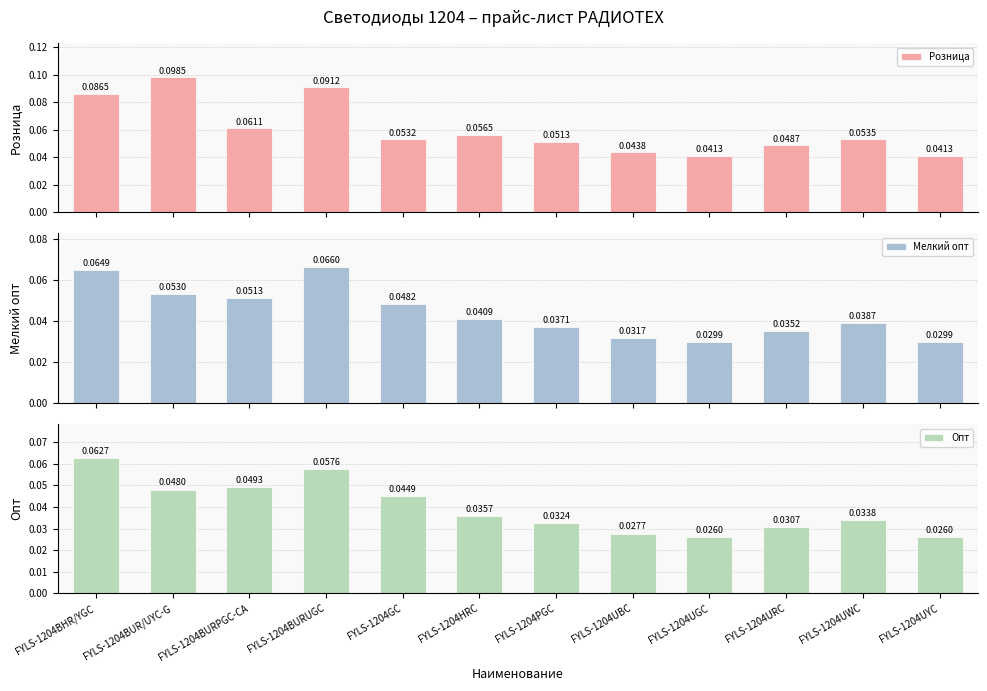

List the labels in order of Опт value, smallest first.

FYLS-1204UGC, FYLS-1204UYC, FYLS-1204UBC, FYLS-1204URC, FYLS-1204PGC, FYLS-1204UWC, FYLS-1204HRC, FYLS-1204GC, FYLS-1204BUR/UYC-G, FYLS-1204BURPGC-CA, FYLS-1204BURUGC, FYLS-1204BHR/YGC